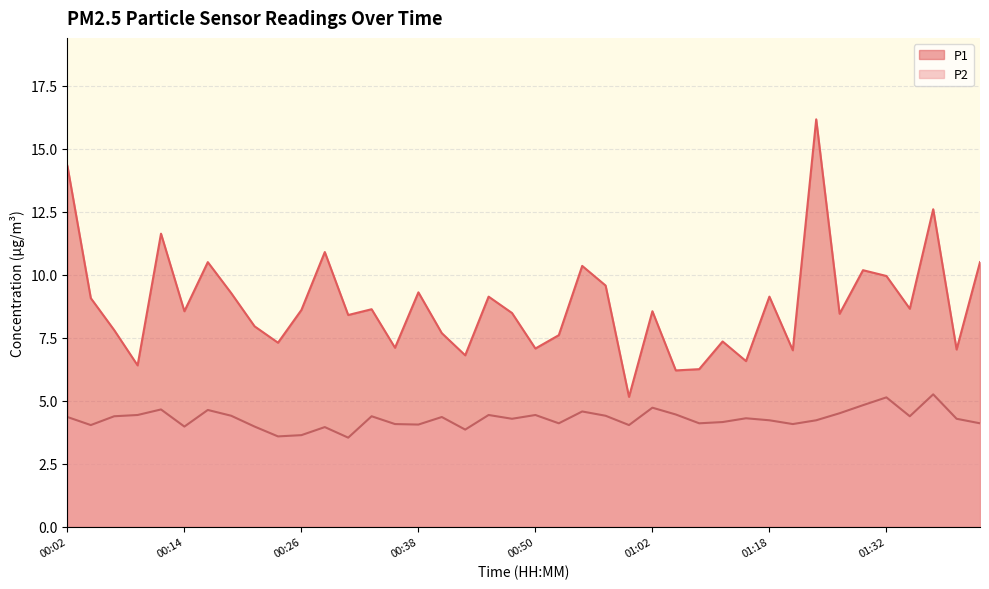

True or false: P1 has more than 0 interior local peaks.

True